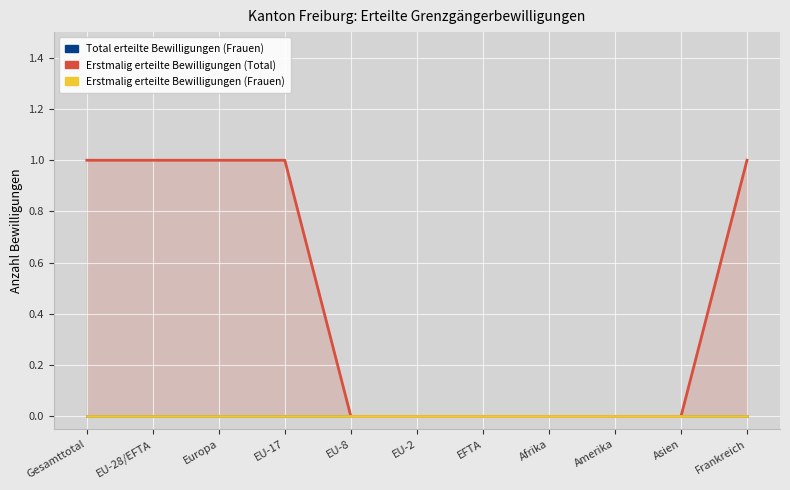

Which series has the largest range (max minus min)?

Erstmalig erteilte Bewilligungen (Total)